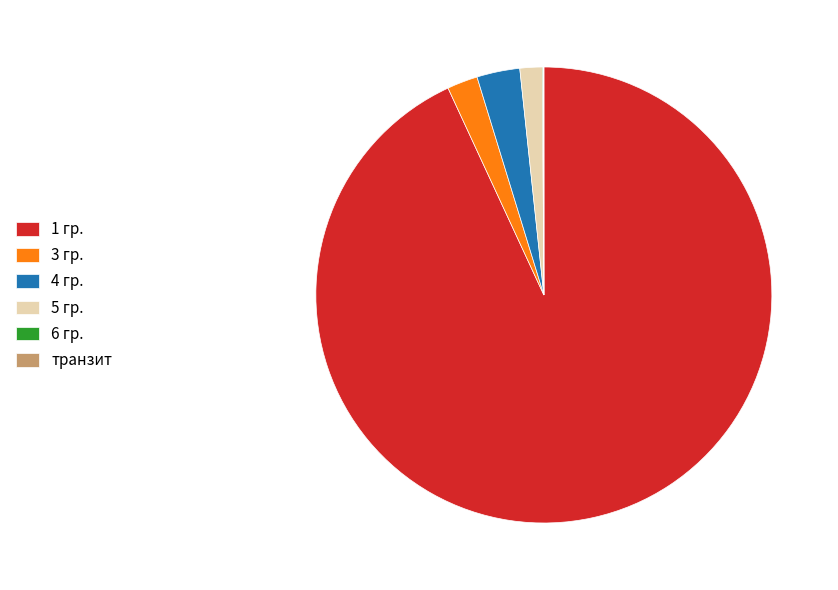

What is the majority slice?

1 гр.